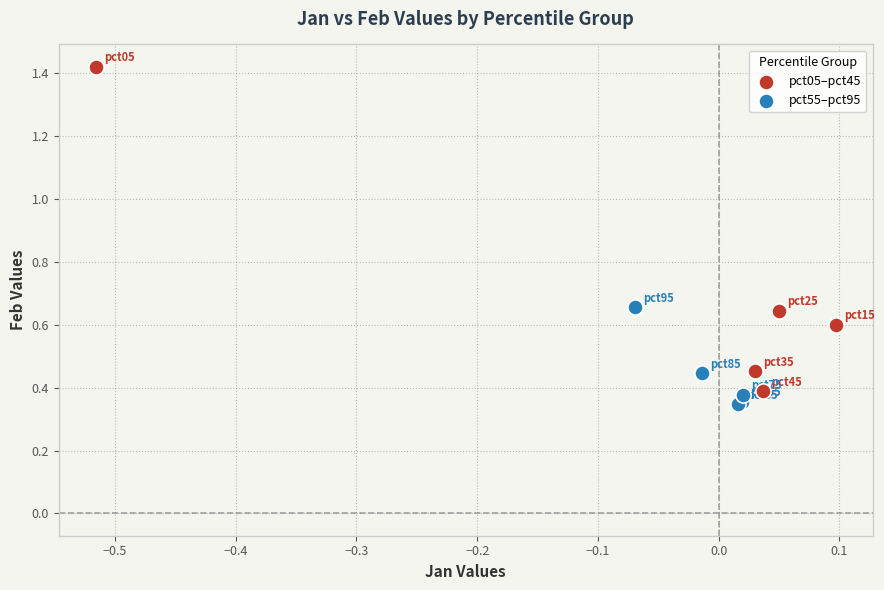

Which series contains the highest Y value?

pct05–pct45